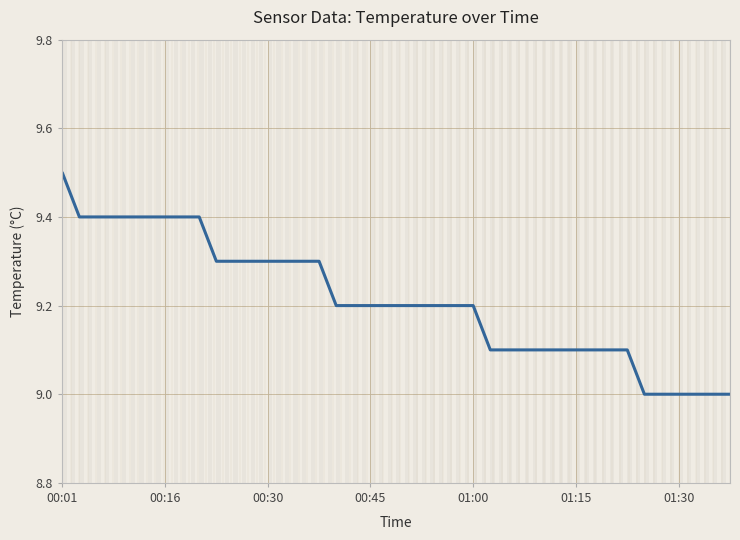

What is the sum of all values?

368.5